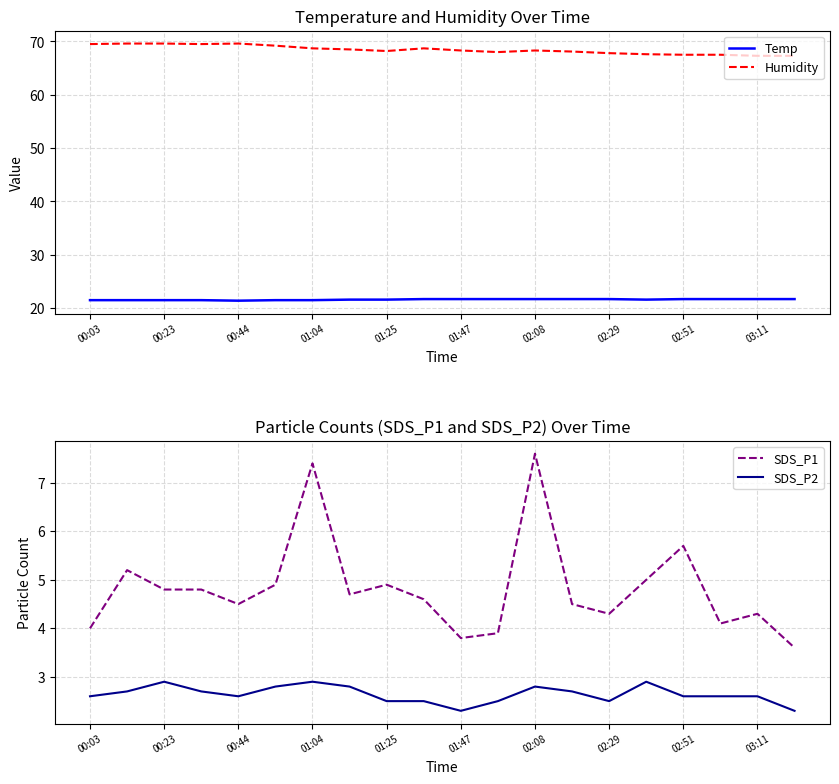

True or false: Temp and Humidity intersect in this chart.

False